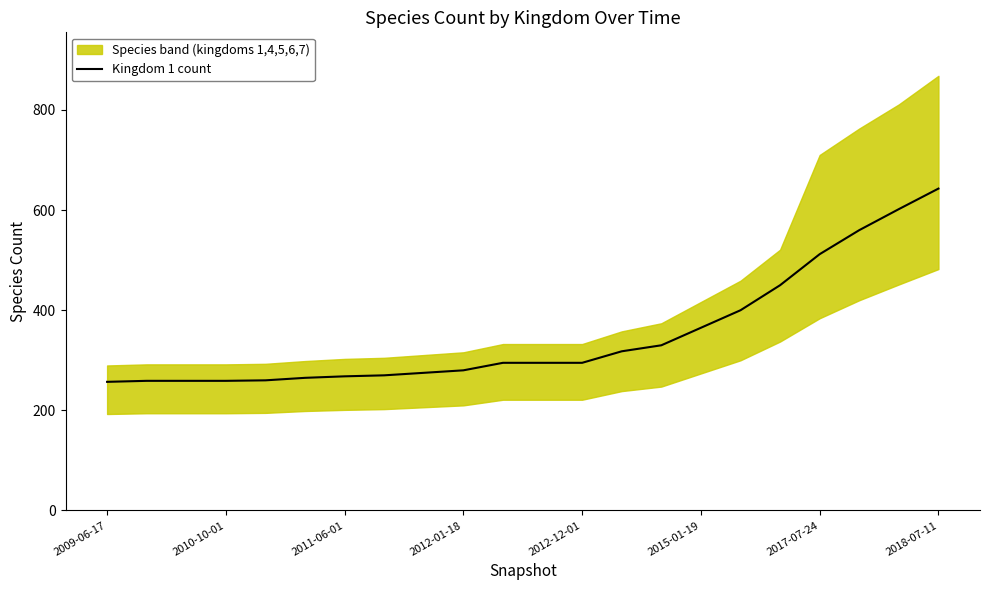

Which category has the highest value in the Kingdom 1 count series?

2018-07-11